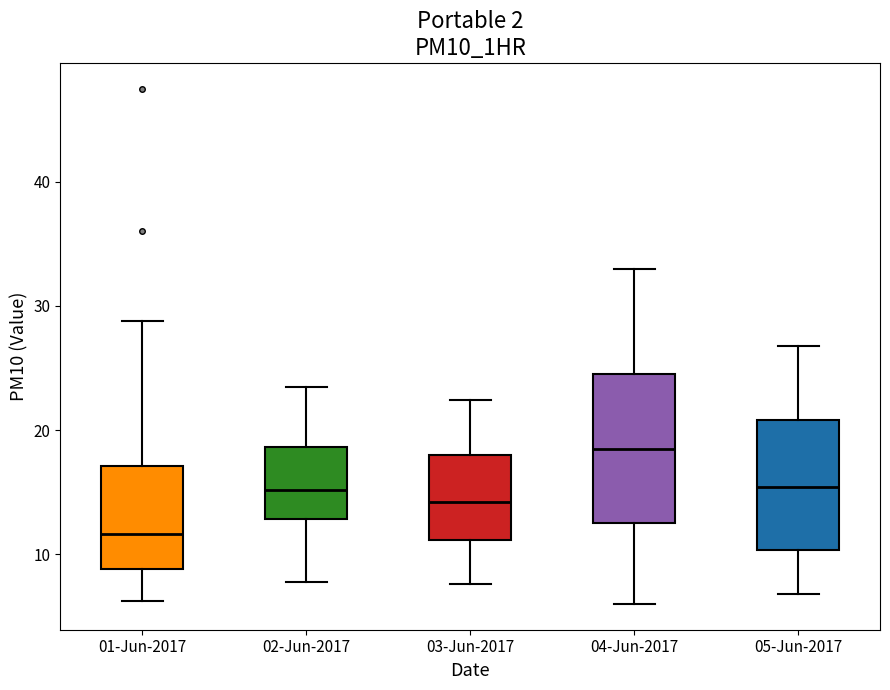

Which box is the tallest, from its lower edge to its upper edge?

04-Jun-2017